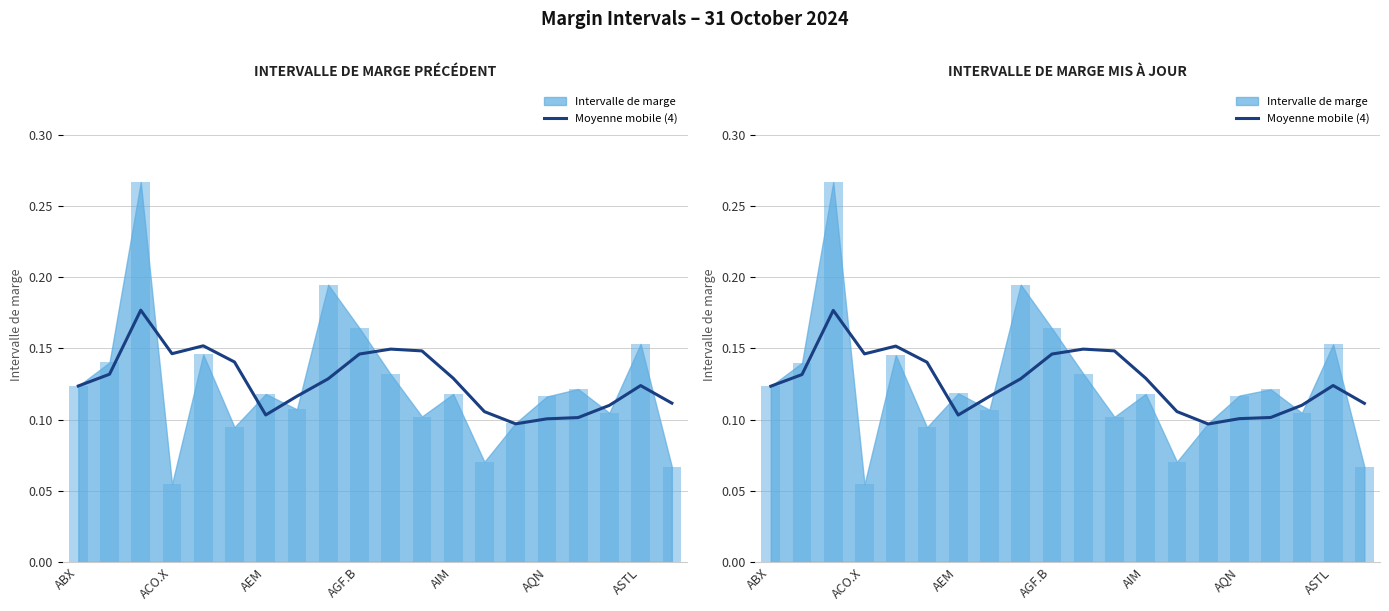

True or false: the data shows 0.1 at AEM.

True